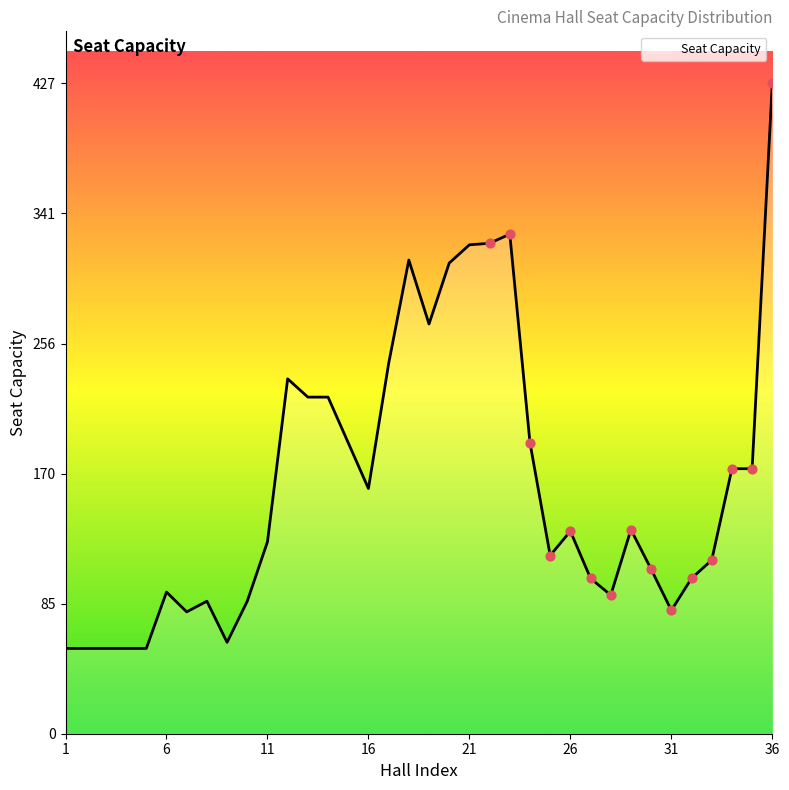

What is the maximum value shown in the chart?

427